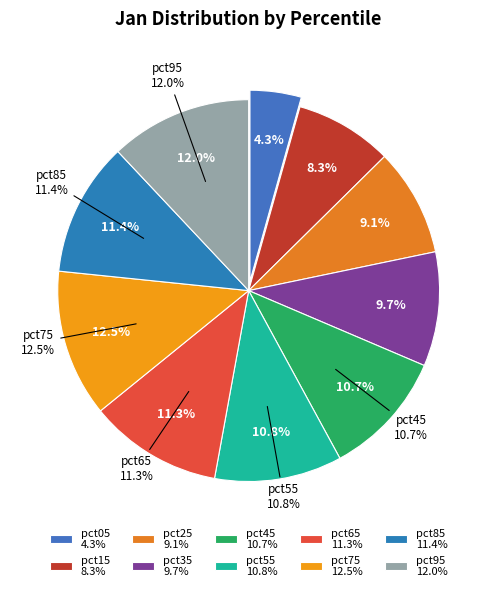

Which category has the biggest portion of the pie?

pct75